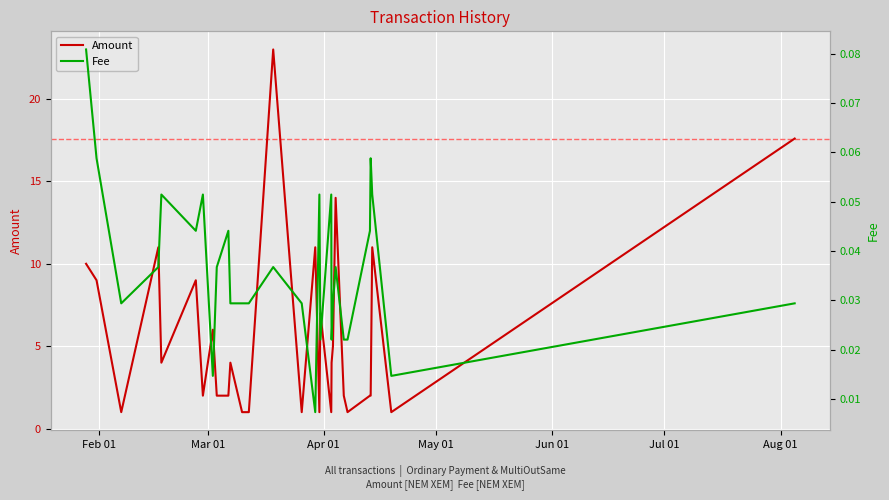

What is the difference between the maximum and second lowest values in the Amount series?

22.0